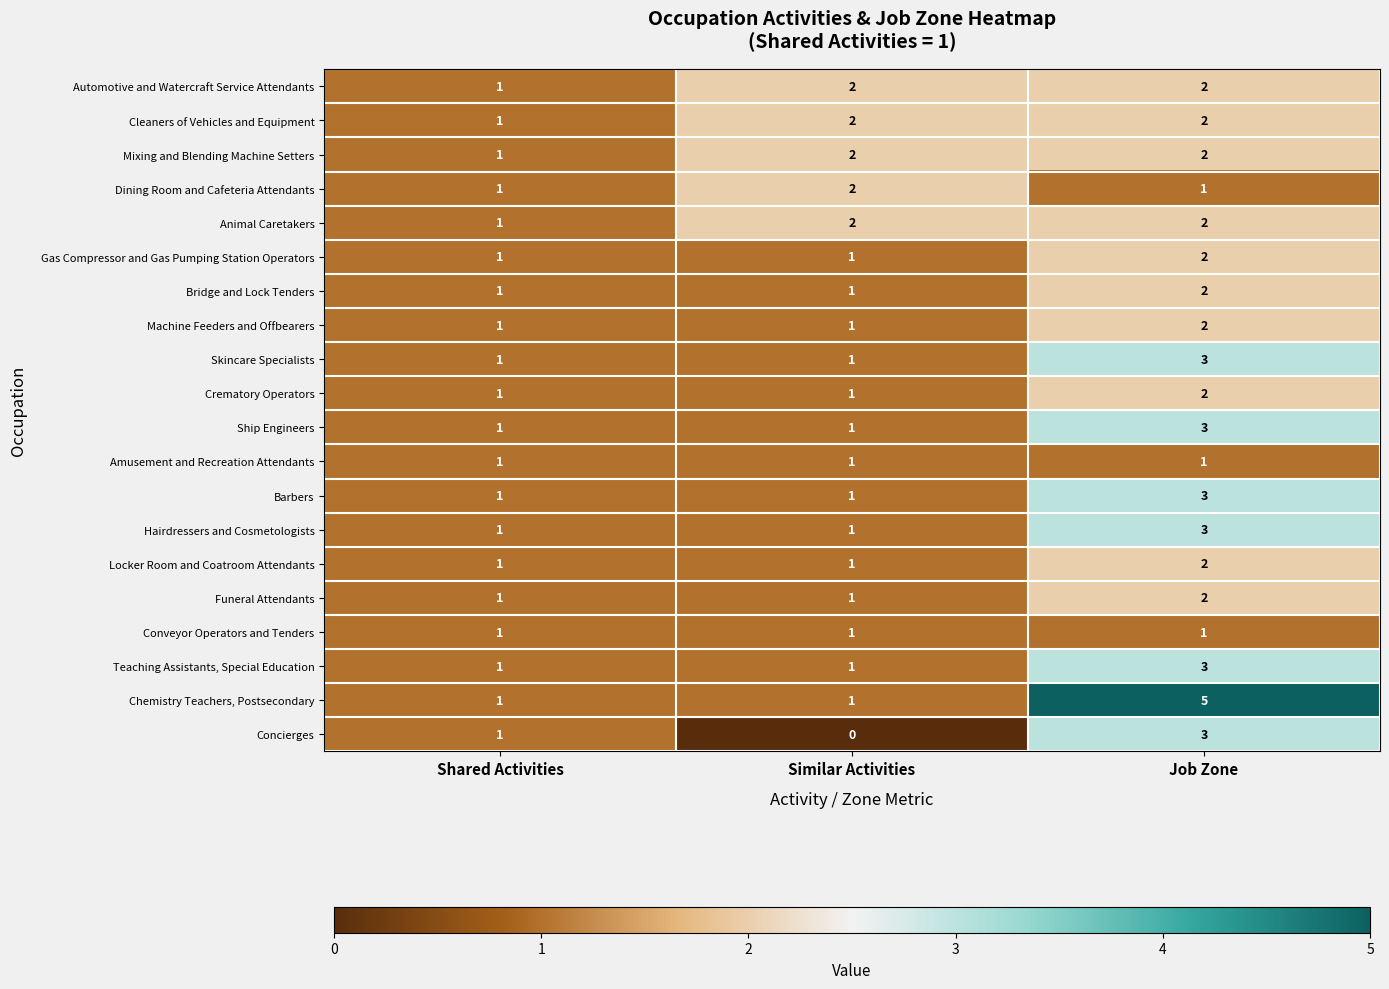

The Chemistry Teachers, Postsecondary series shows 8 at Job Zone. True or false?

False